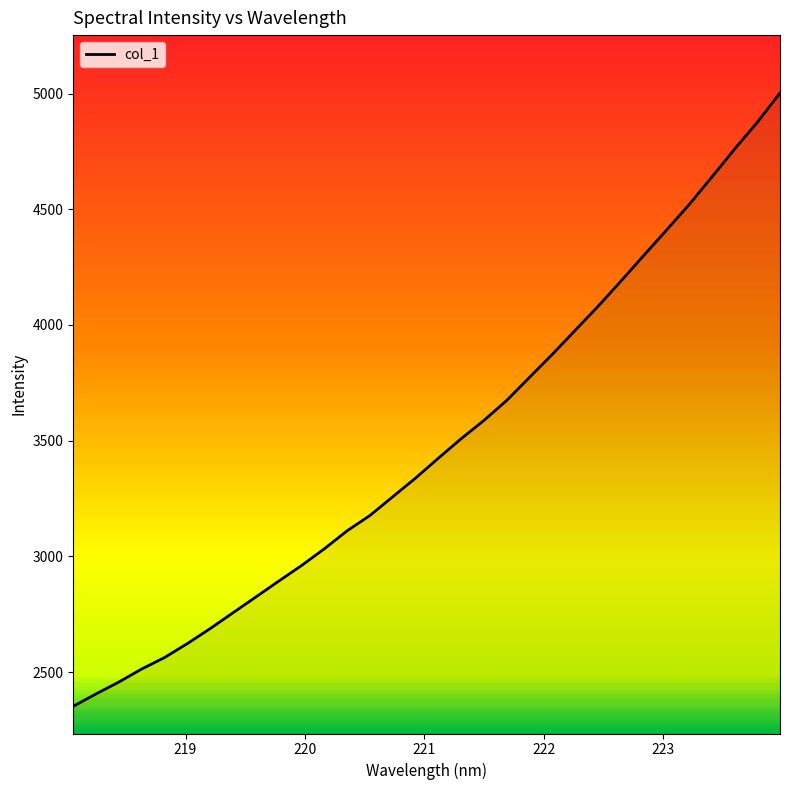

What is the greatest value displayed?

5002.2